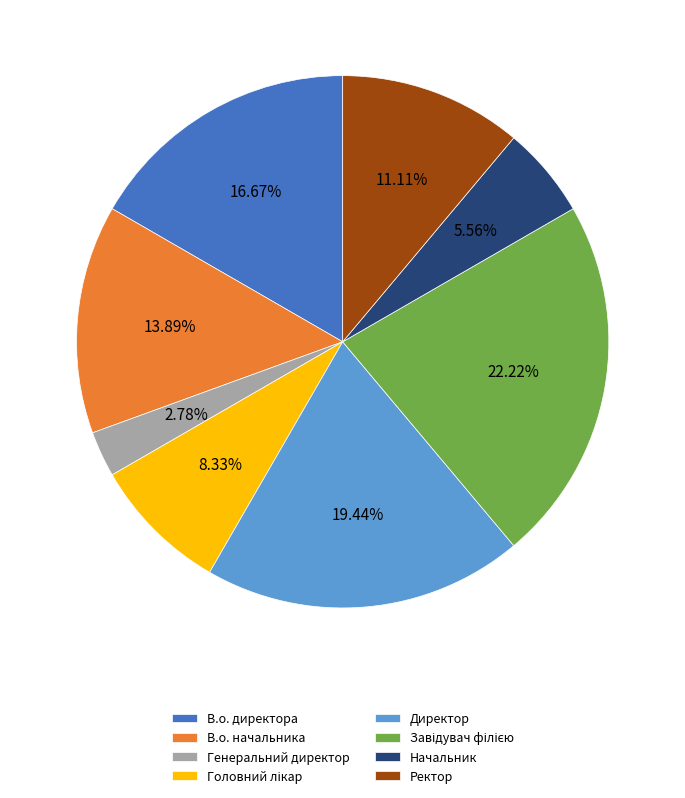

How many slices are in this pie chart?

8